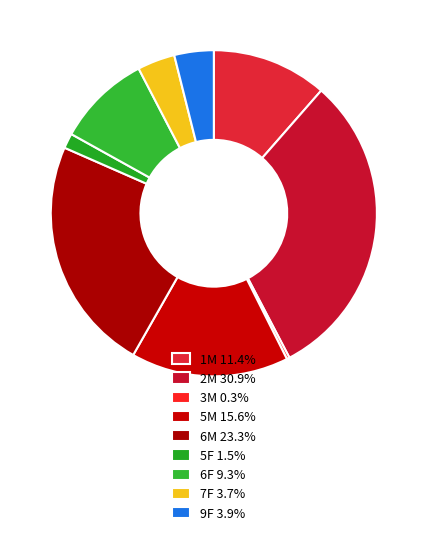

Is 6F the majority of the pie?

No